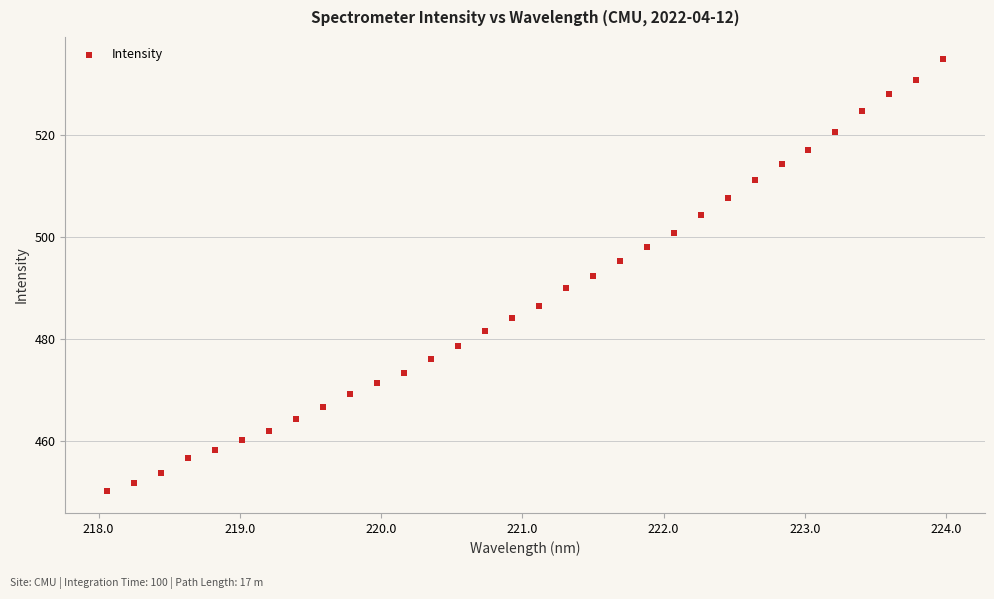

What is the range of X values (max minus min)?

5.9